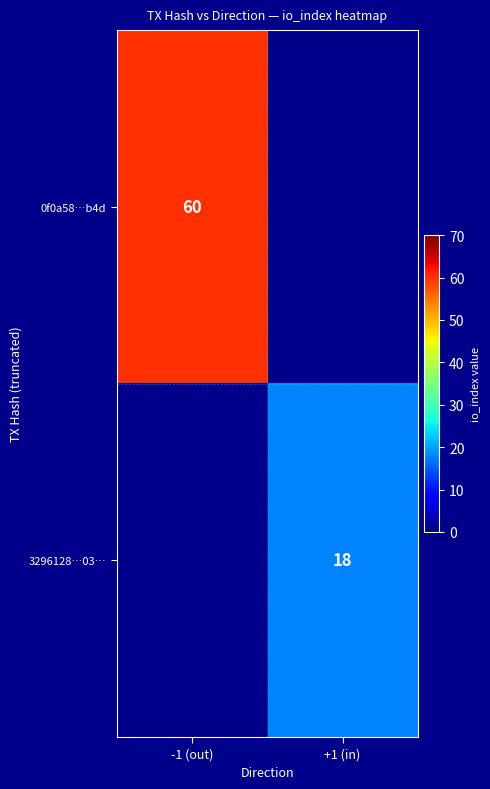

What is the maximum value shown in the chart?

60.0